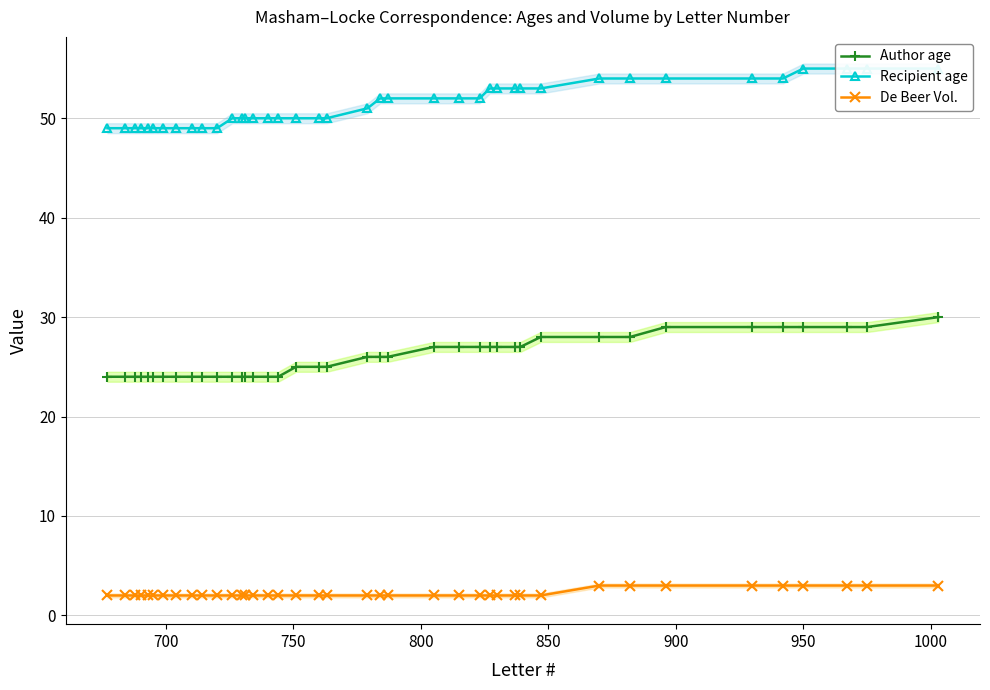

True or false: Recipient age has more than 2 points higher than both neighbors.

False